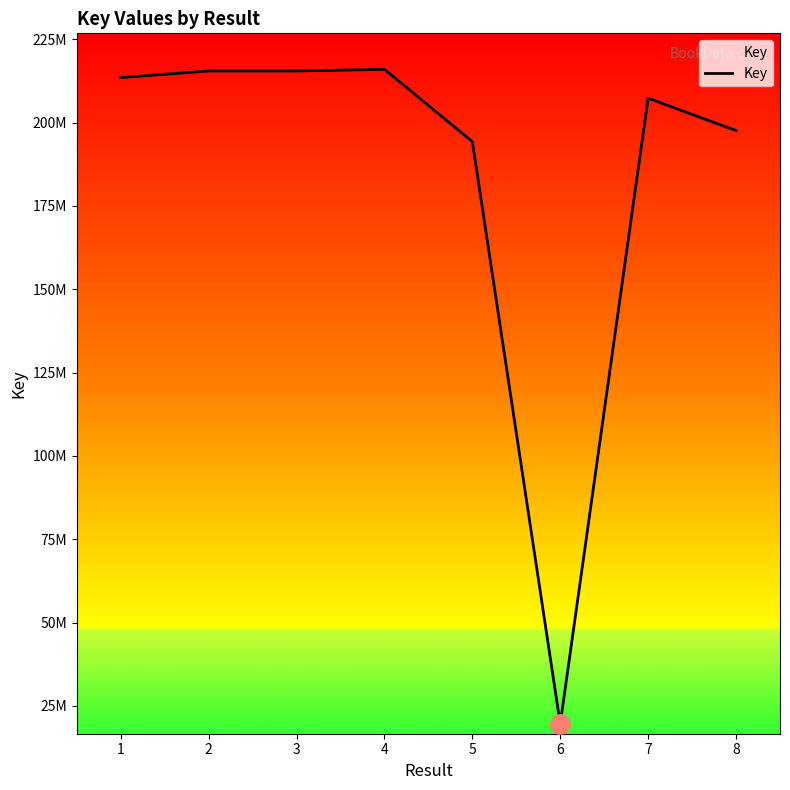

Which label corresponds to the smallest value in the chart?

6